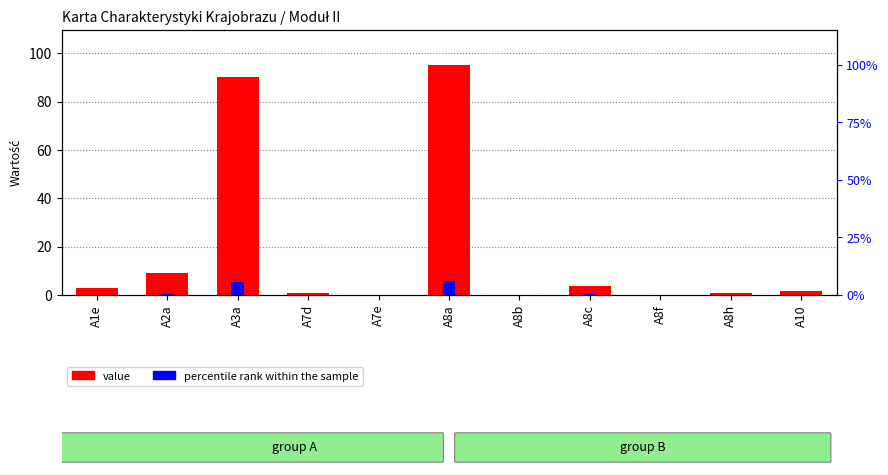

Reading right to left, list all the values displayed in this chart.

value: 1.6	0.8	0.0	3.9	0.0	95.3	0.1	1.0	90.2	9.0	2.8
percentile rank within the sample: 0.1	0.0	0.0	0.2	0.0	5.7	0.0	0.1	5.4	0.5	0.2